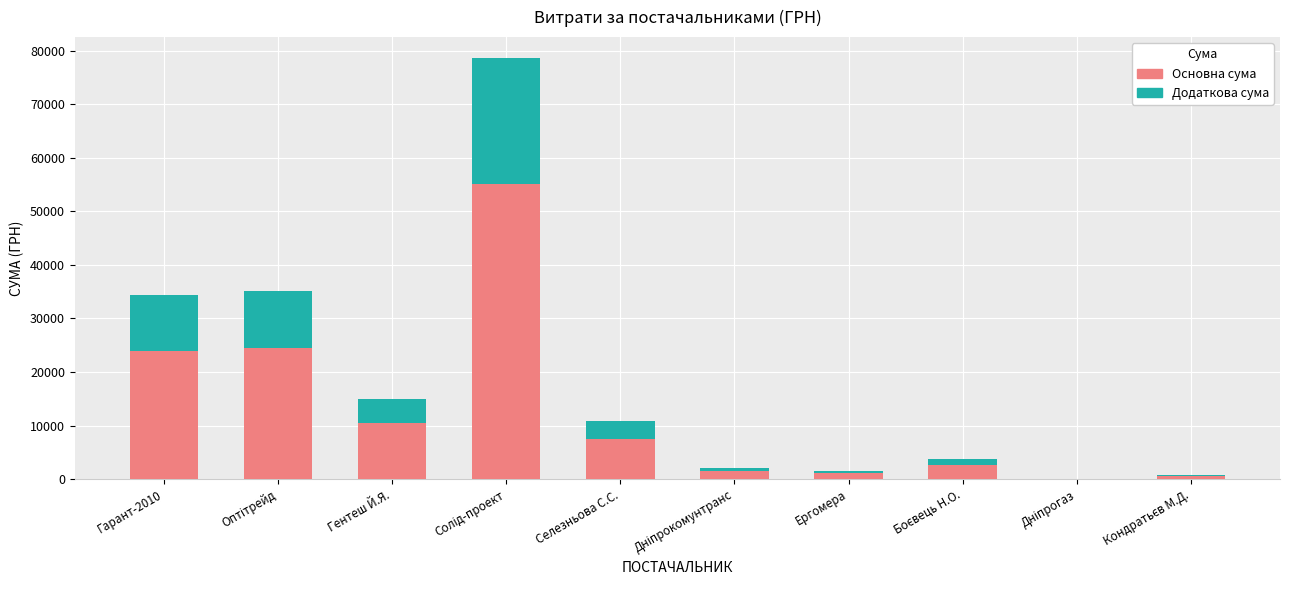

What are all the series names shown in the legend?

Основна сума, Додаткова сума